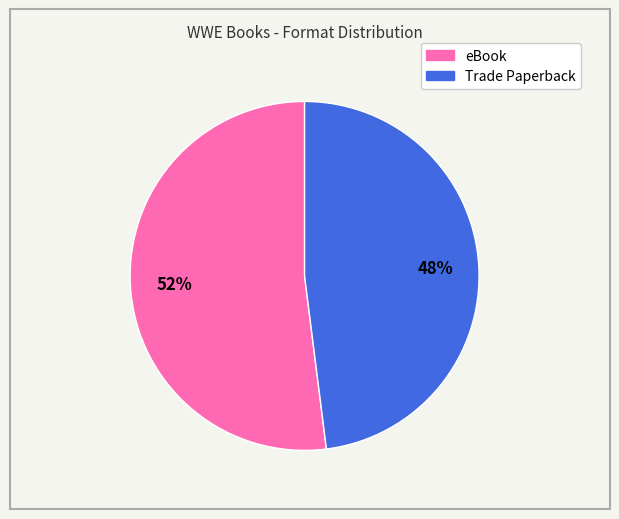

To the nearest percent, what is the difference between the eBook and Trade Paperback slice percentages?

4%